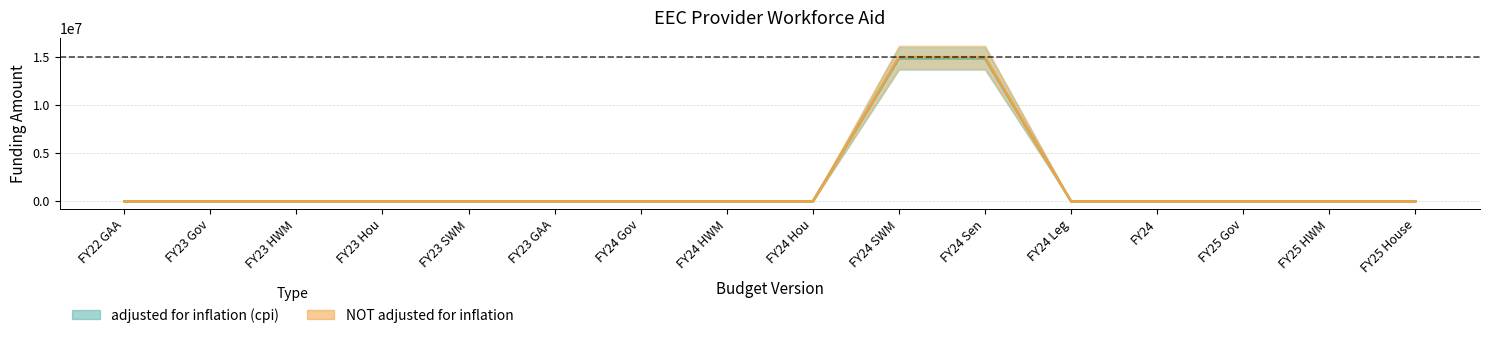

Which label corresponds to the smallest value in the chart?

FY22 GAA